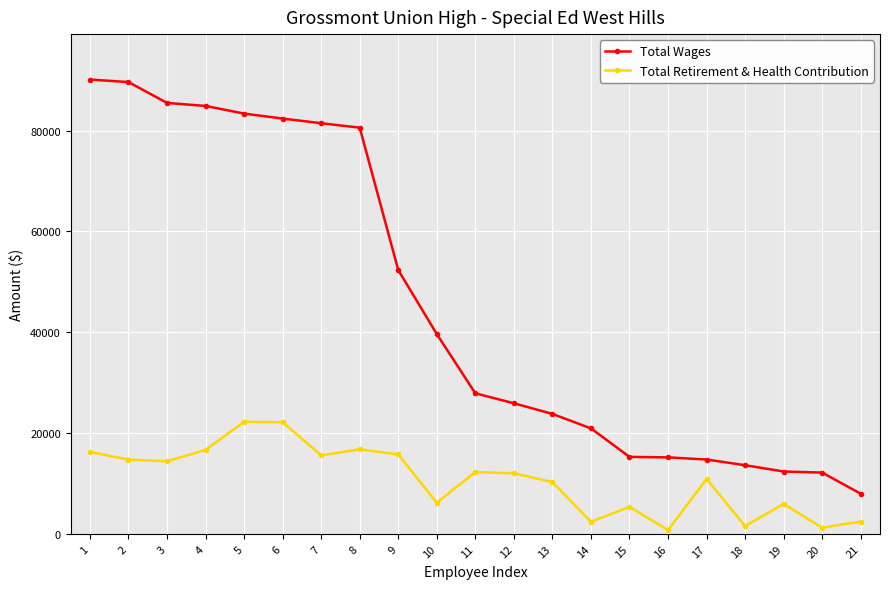

What is the difference between the second highest and minimum values in the Total Wages series?

81675